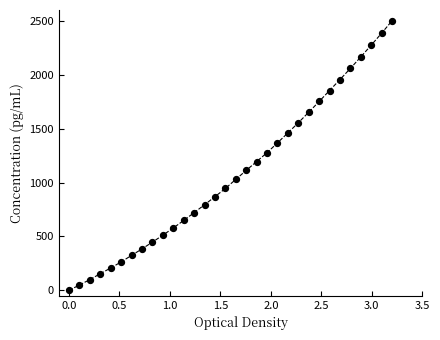

What Y value in the scatter plot is closest to 1250?

1276.8